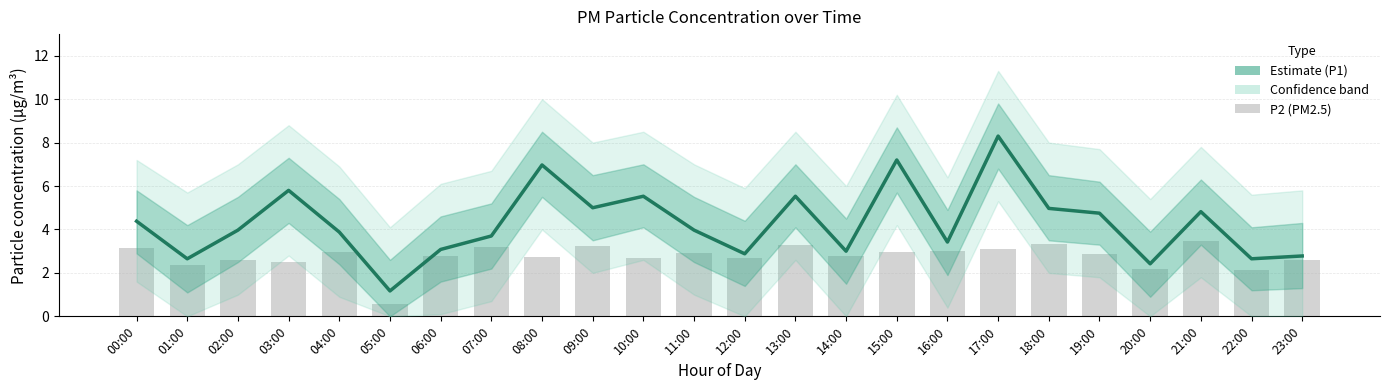

Reading left to right, list all the values displayed in this chart.

P1 (PM10): 00:00=4.4	01:00=2.6	02:00=4.0	03:00=5.8	04:00=3.9	05:00=1.2	06:00=3.1	07:00=3.7	08:00=7.0	09:00=5.0	10:00=5.5	11:00=4.0	12:00=2.9	13:00=5.5	14:00=3.0	15:00=7.2	16:00=3.4	17:00=8.3	18:00=5.0	19:00=4.8	20:00=2.4	21:00=4.8	22:00=2.6	23:00=2.8
P2 (PM2.5): 00:00=3.1	01:00=2.4	02:00=2.6	03:00=2.5	04:00=3.0	05:00=0.6	06:00=2.8	07:00=3.2	08:00=2.7	09:00=3.2	10:00=2.7	11:00=2.9	12:00=2.7	13:00=3.3	14:00=2.8	15:00=3.0	16:00=3.0	17:00=3.1	18:00=3.3	19:00=2.9	20:00=2.2	21:00=3.5	22:00=2.1	23:00=2.6